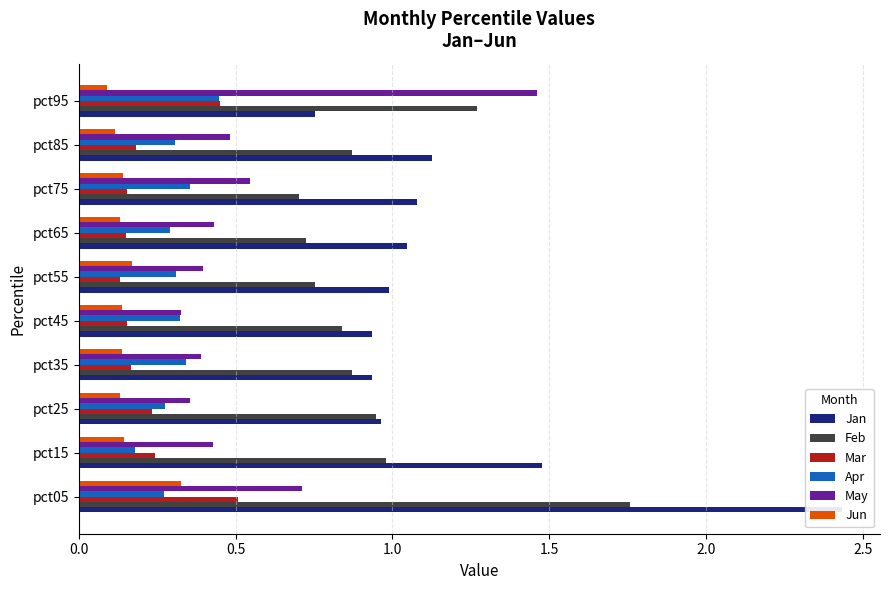

Which series has the largest range (max minus min)?

Jan